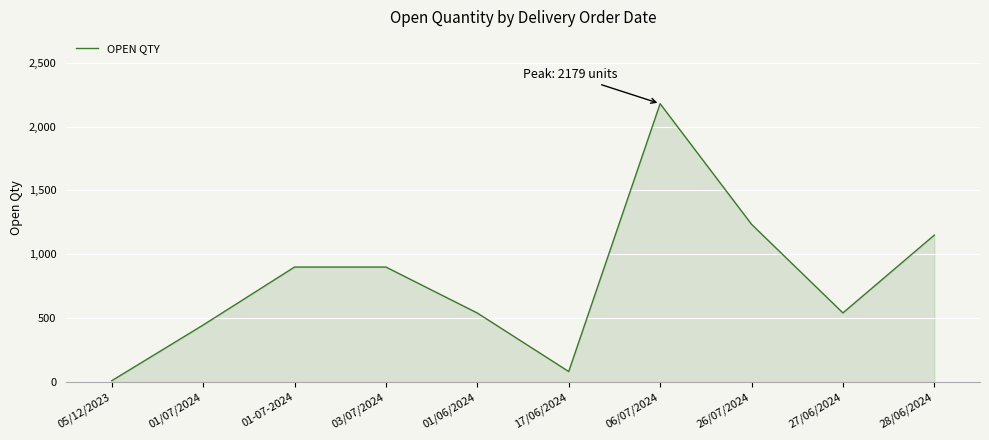

What is the change in value from 01/07/2024 to 27/06/2024?

+95